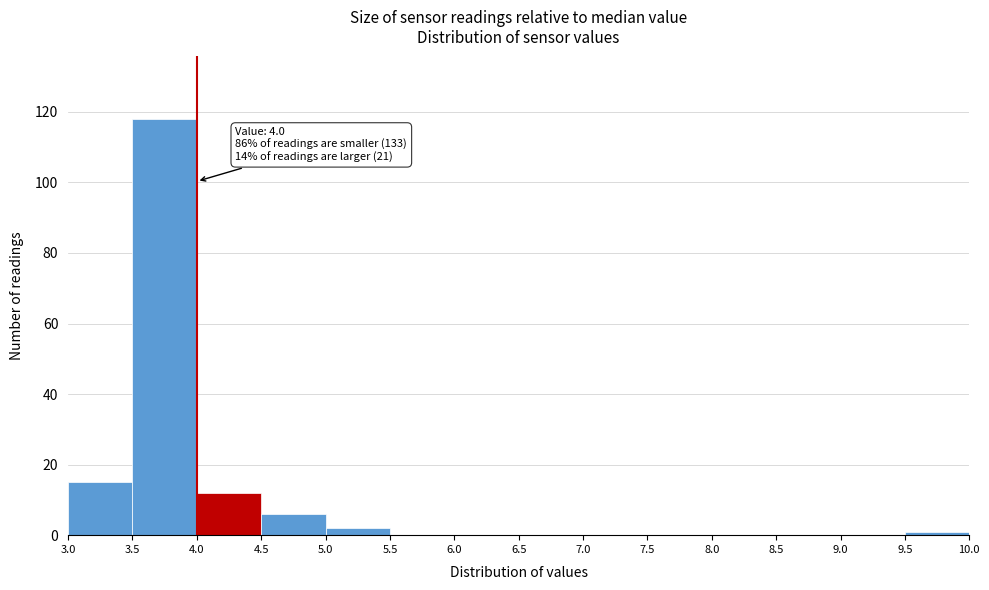

Over which range of the x-axis is the bar tallest?

3.5 to 4.0